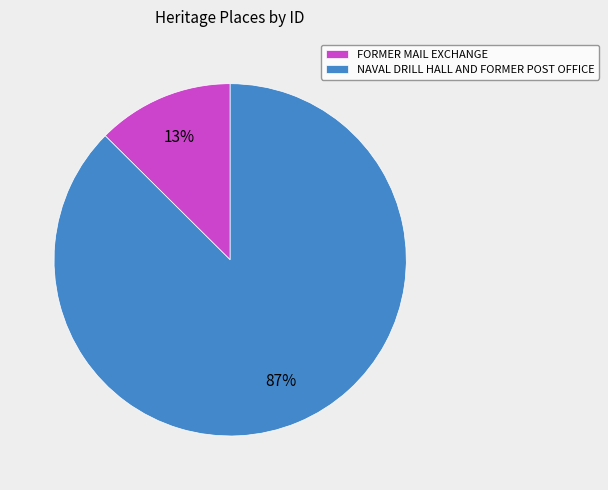

To the nearest percent, what is the combined percentage of FORMER MAIL EXCHANGE and NAVAL DRILL HALL AND FORMER POST OFFICE?

100%